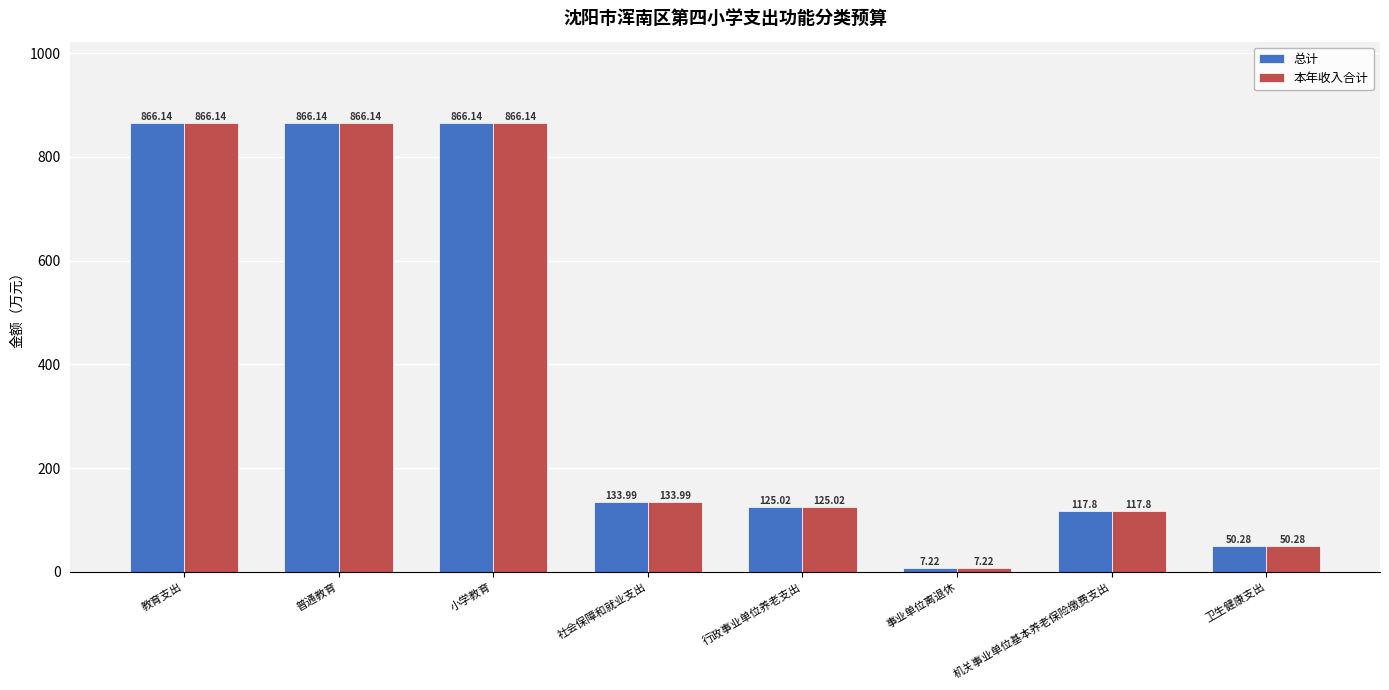

What is the difference between the 本年收入合计 values at 卫生健康支出 and 教育支出?

815.9